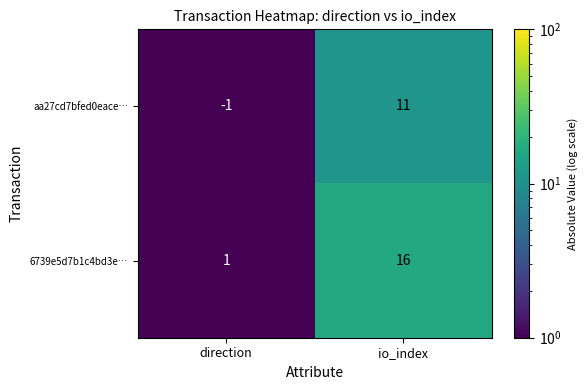

The aa27cd7bfed0eace… series shows 11 at io_index. True or false?

True